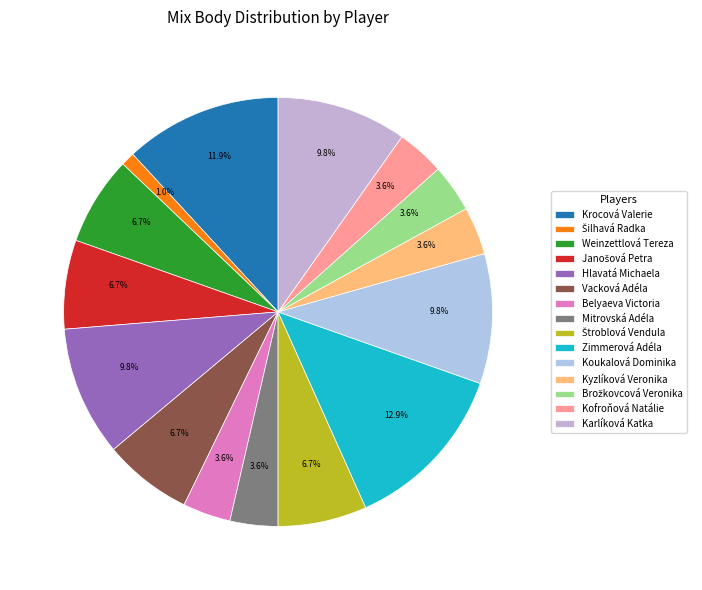

Is it true that Kyzlíková Veronika is 10% of the pie?

False